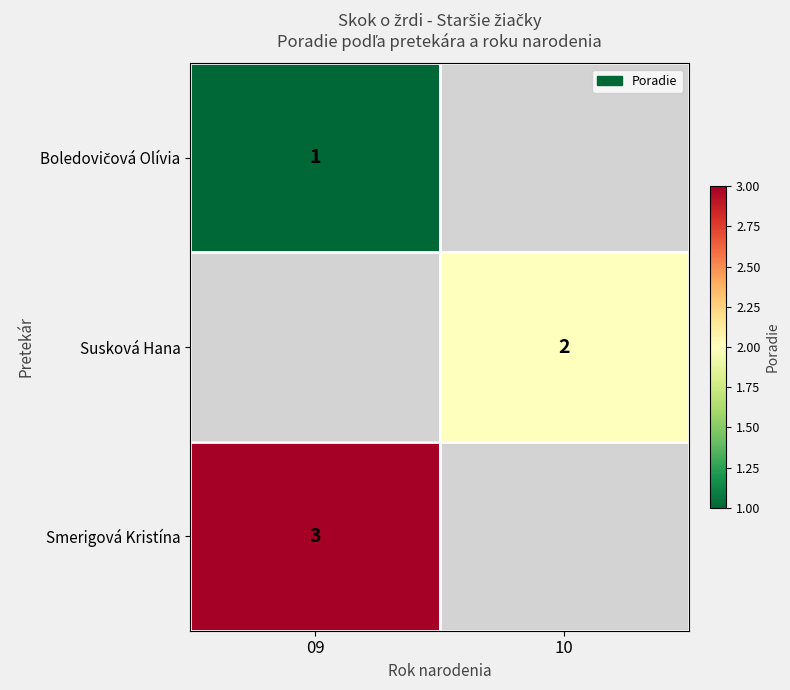

True or false: Smerigová Kristína has a value of 3 at 09.

True